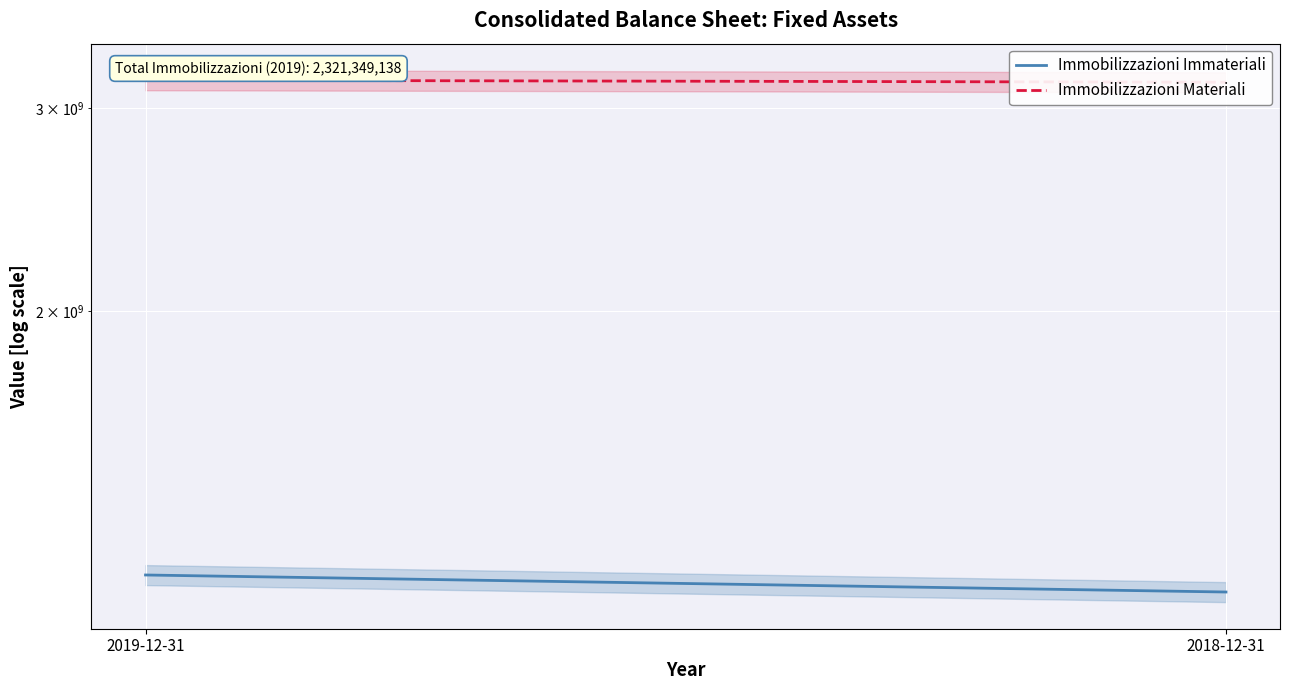

Is the value of Immobilizzazioni Immateriali at 2019-12-31 greater than the value of Immobilizzazioni Materiali at 2018-12-31?

No